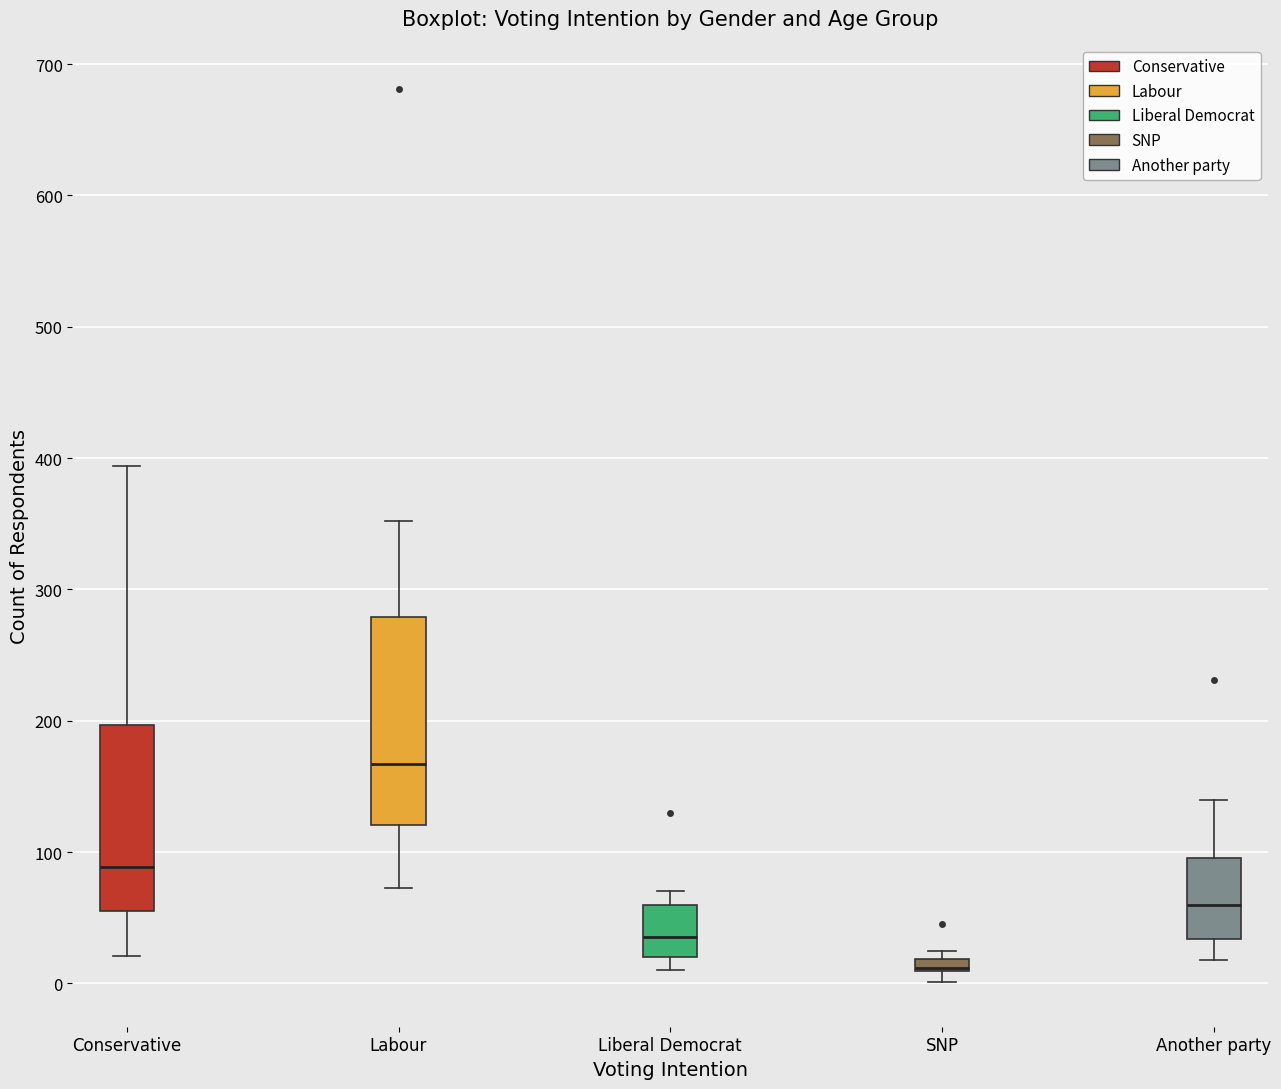

Where is the upper edge of the box for Labour on the y-axis? The values are not printed on the chart, so give them approximately, as read against the axis.

280